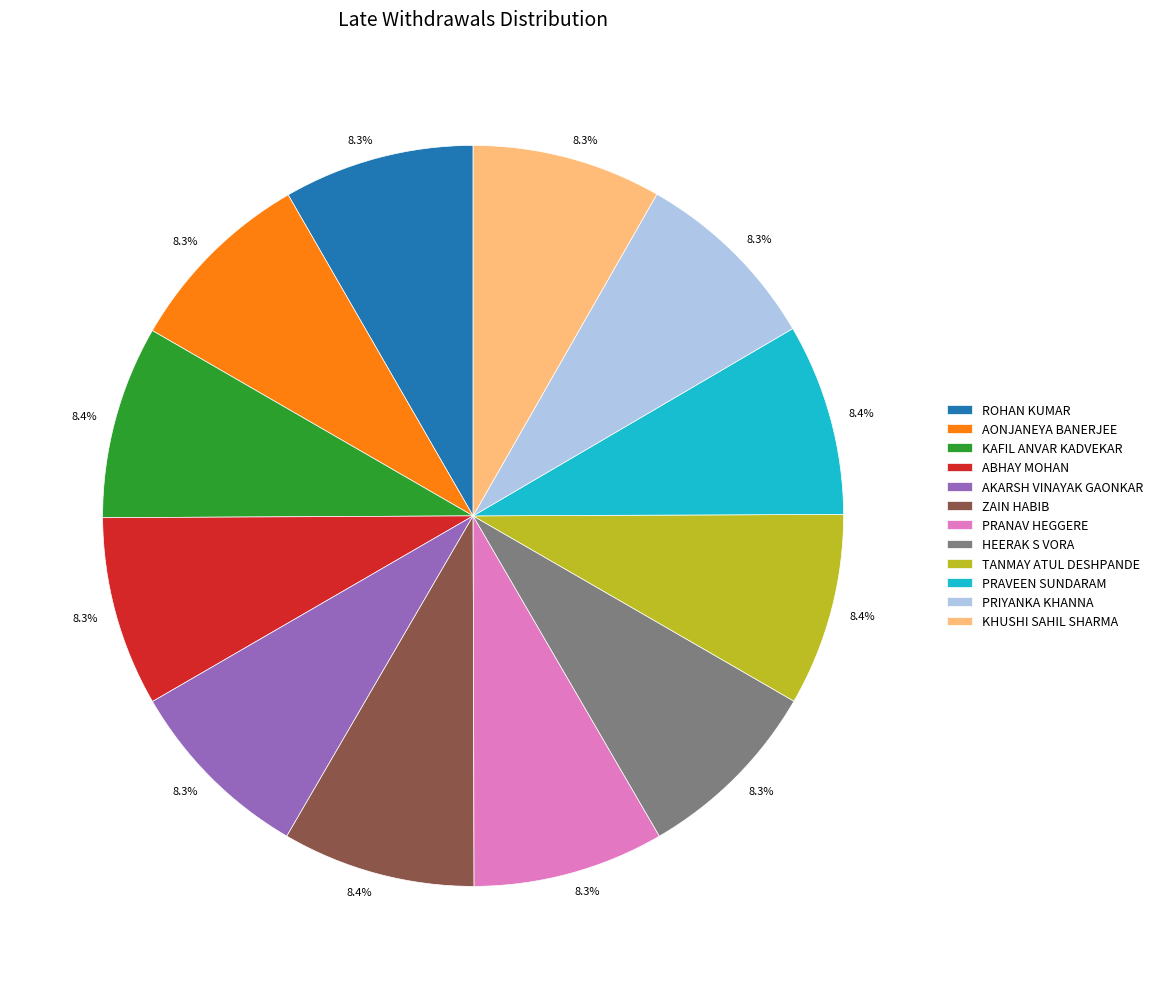

Approximately how many times larger is the value at HEERAK S VORA compared to TANMAY ATUL DESHPANDE?

1.0